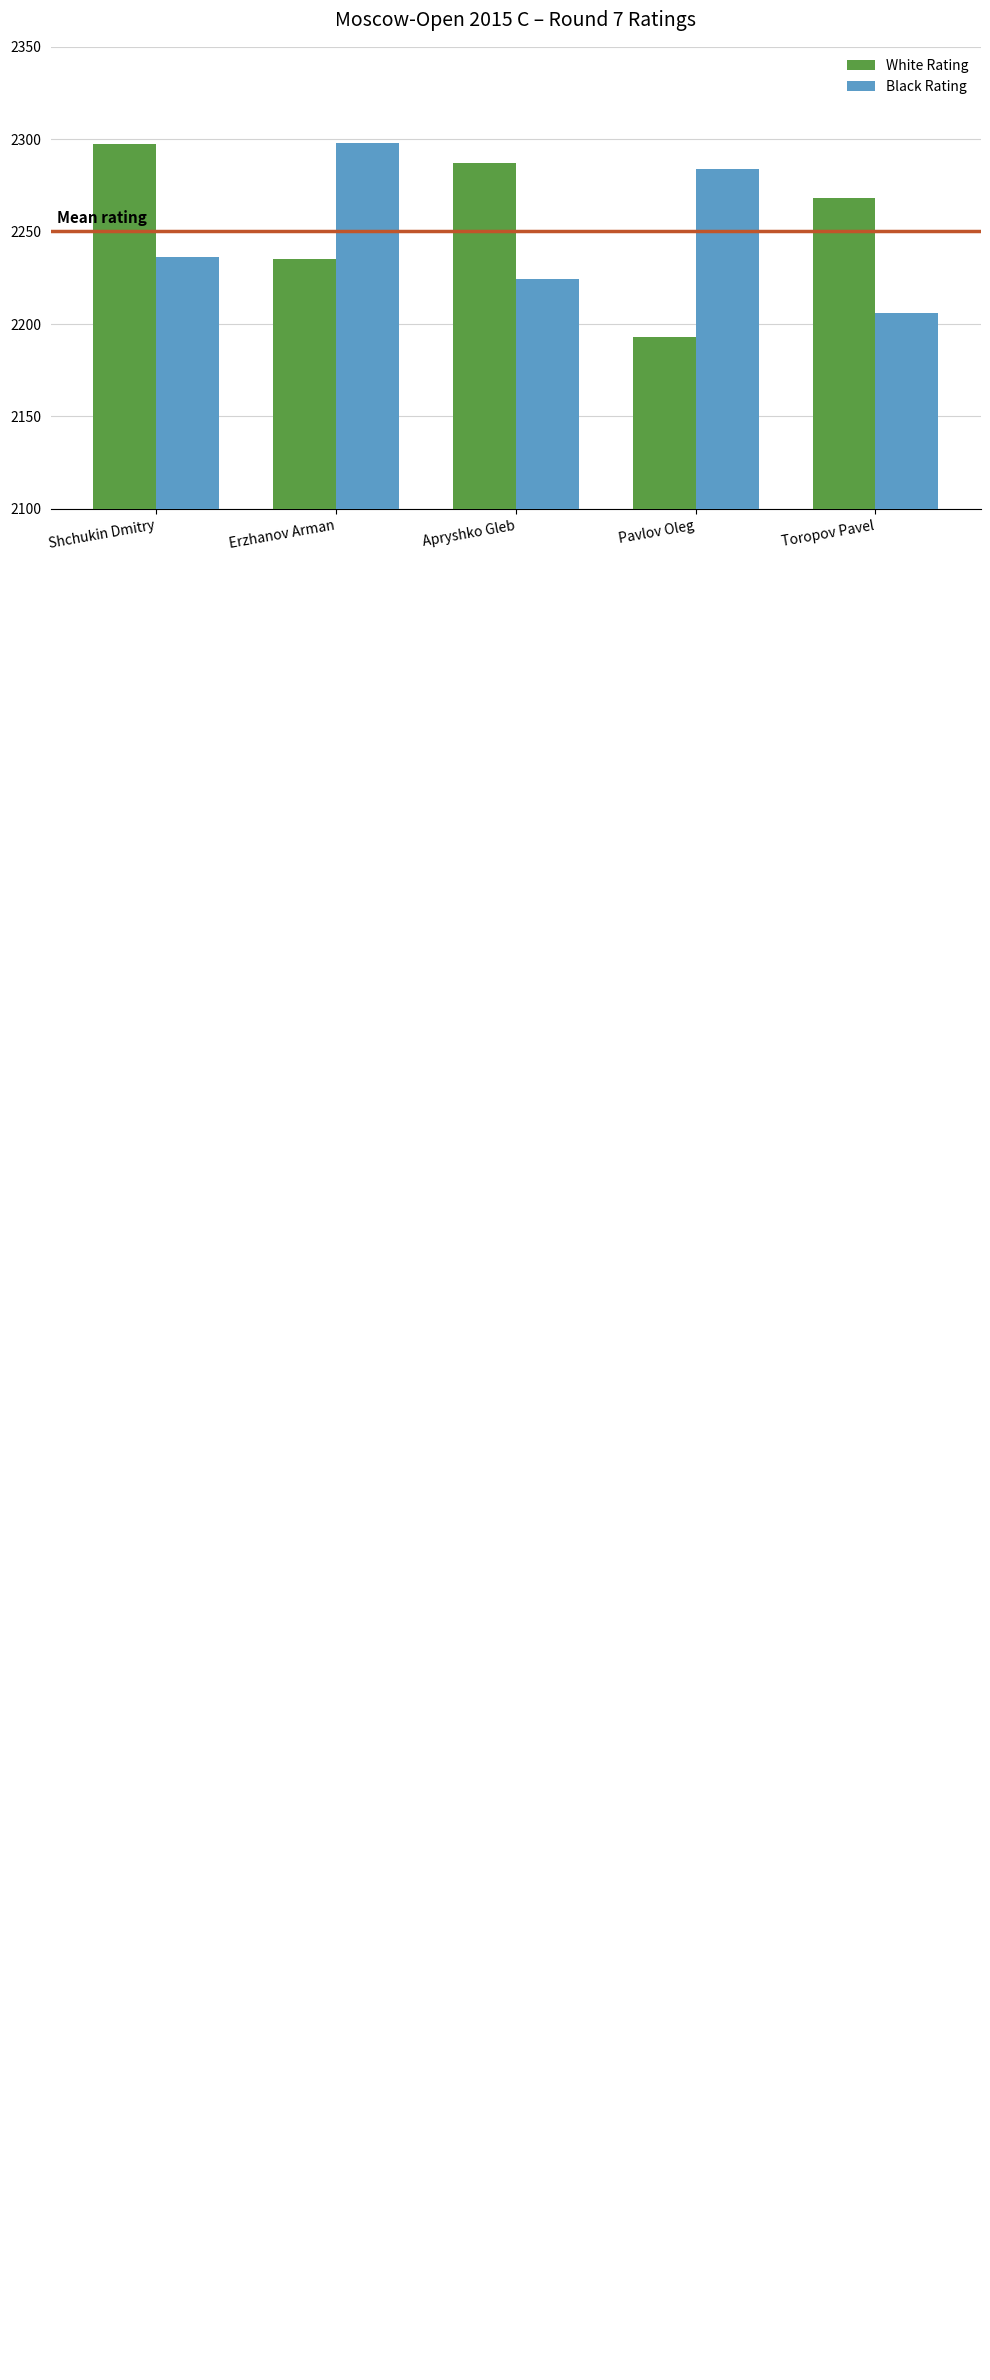

What is the average value of the Black Rating series?

2250